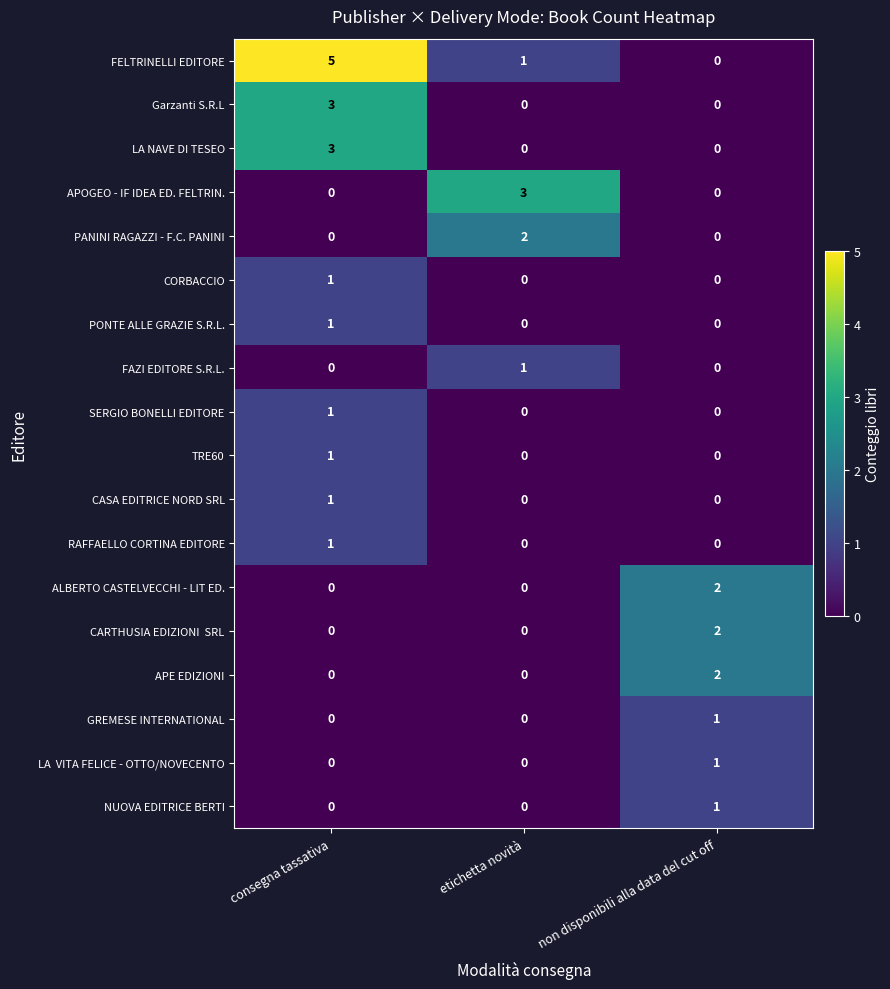

Count the FELTRINELLI EDITORE values in the range 0 to 5.

3